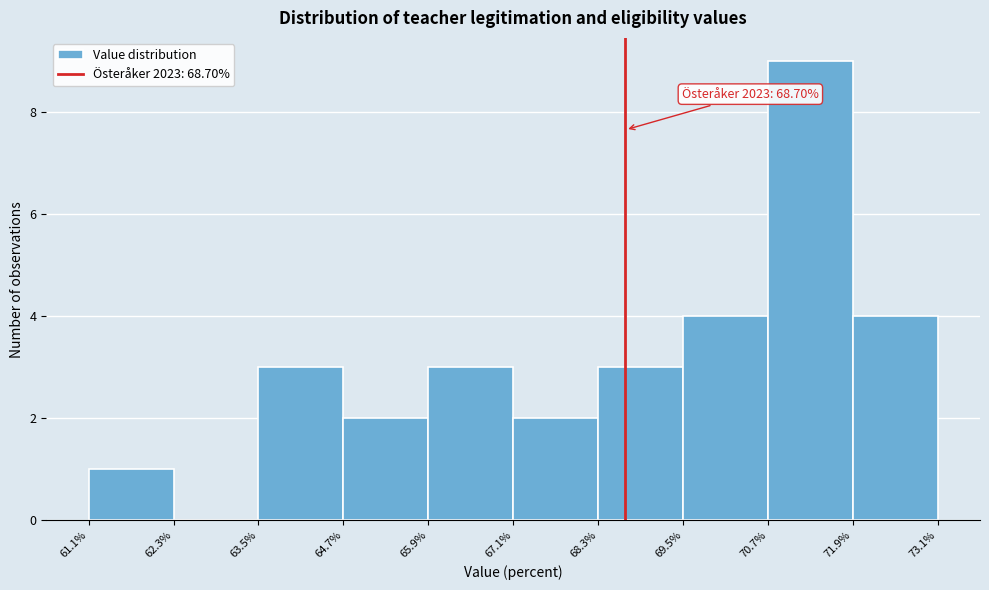

Which range on the x-axis has the tallest bar?

70.7% to 71.9%